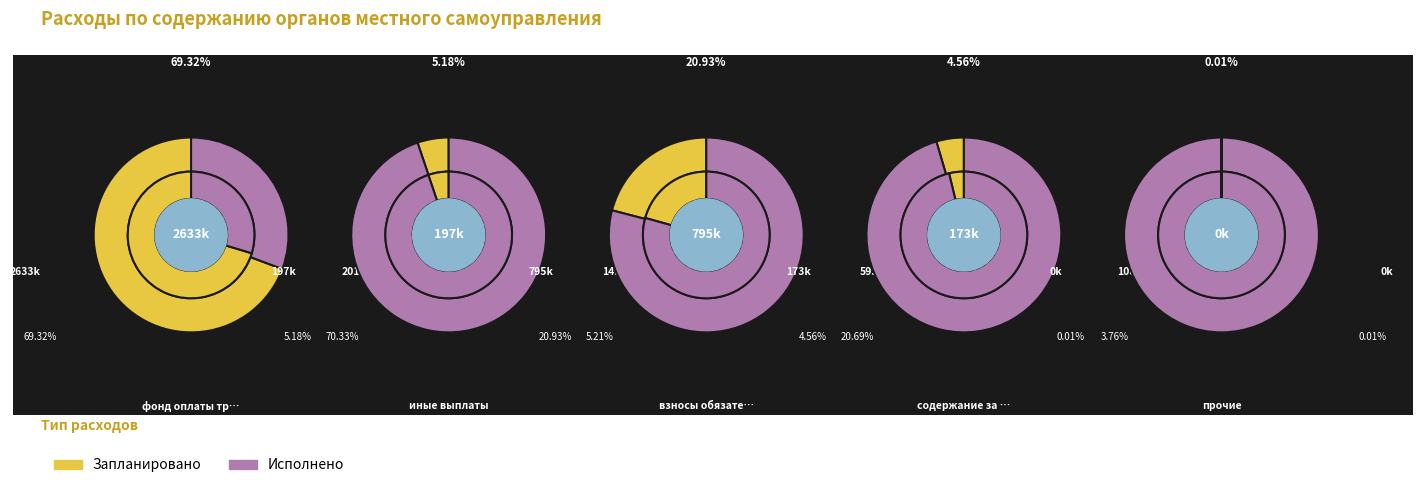

To the nearest percent, what portion does 2 represent?

21%